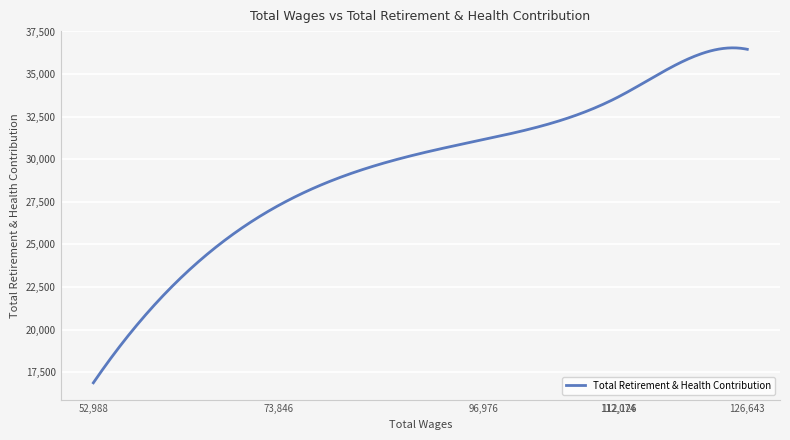

What is the maximum value shown in the chart?

36538.4